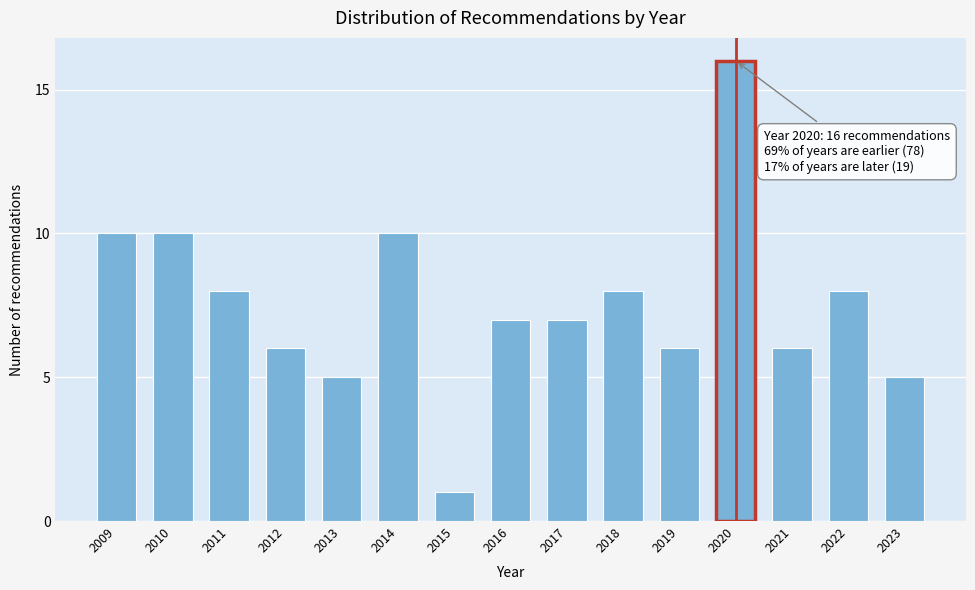

Reading left to right, extract all data points from this chart.

2009=10	2010=10	2011=8	2012=6	2013=5	2014=10	2015=1	2016=7	2017=7	2018=8	2019=6	2020=16	2021=6	2022=8	2023=5